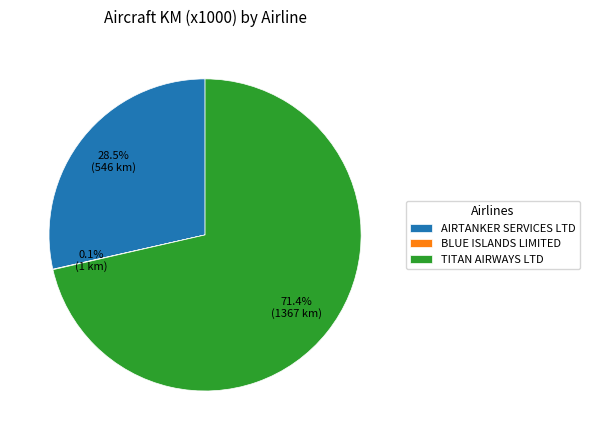

To the nearest percent, what is the difference between the TITAN AIRWAYS LTD and AIRTANKER SERVICES LTD slice percentages?

43%